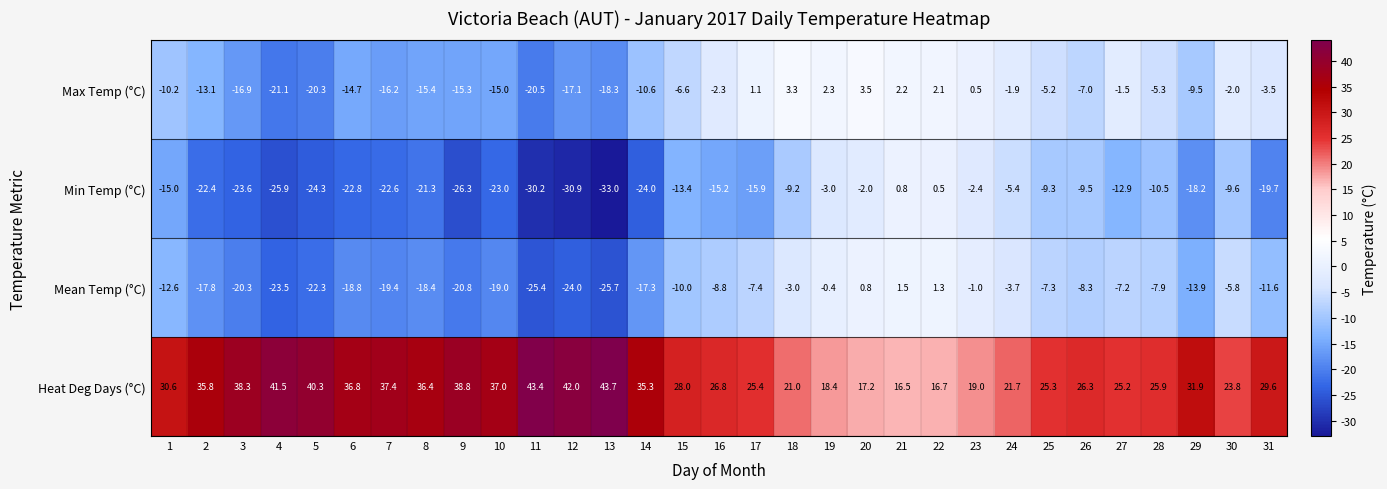

Rank the series at 11 from highest to lowest value.

Heat Deg Days (°C), Max Temp (°C), Mean Temp (°C), Min Temp (°C)